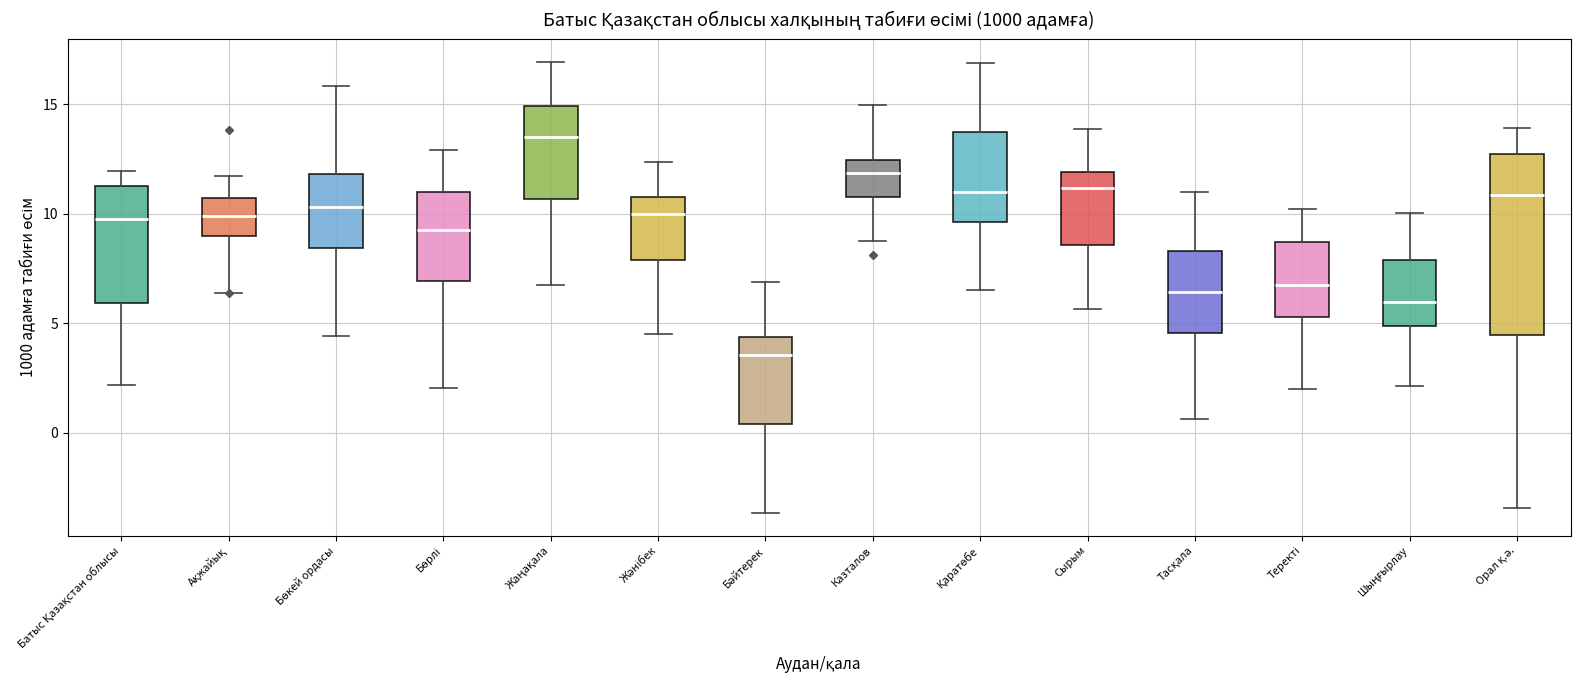

Which box's median line is the highest?

Жаңақала